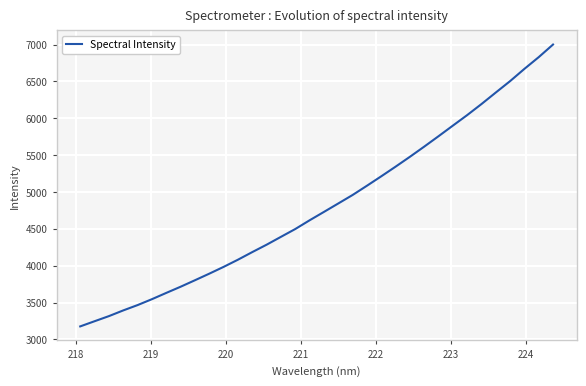

Does the chart have visible grid lines?

Yes